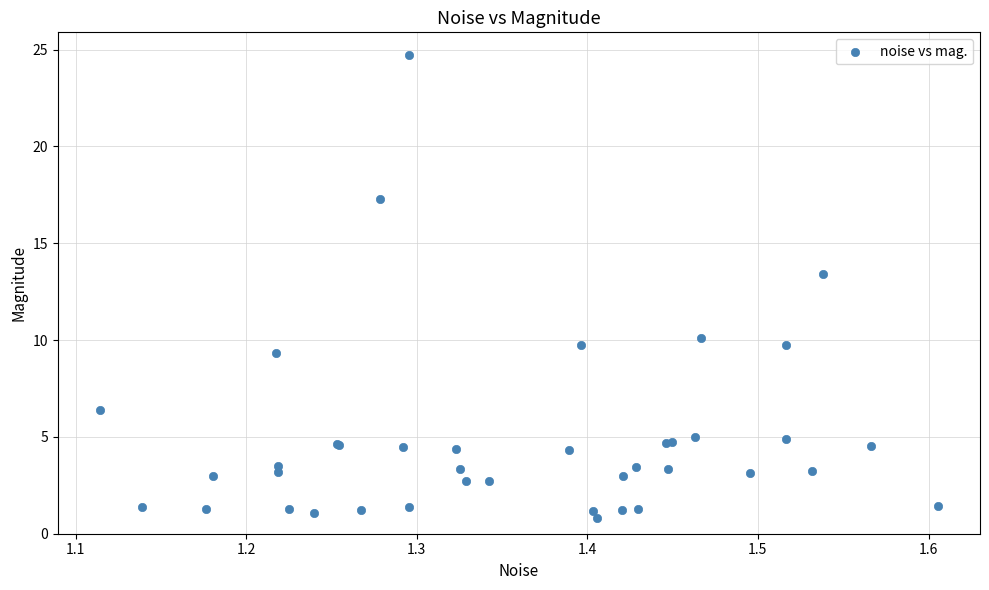

What Y value in the scatter plot is closest to 12?

13.4